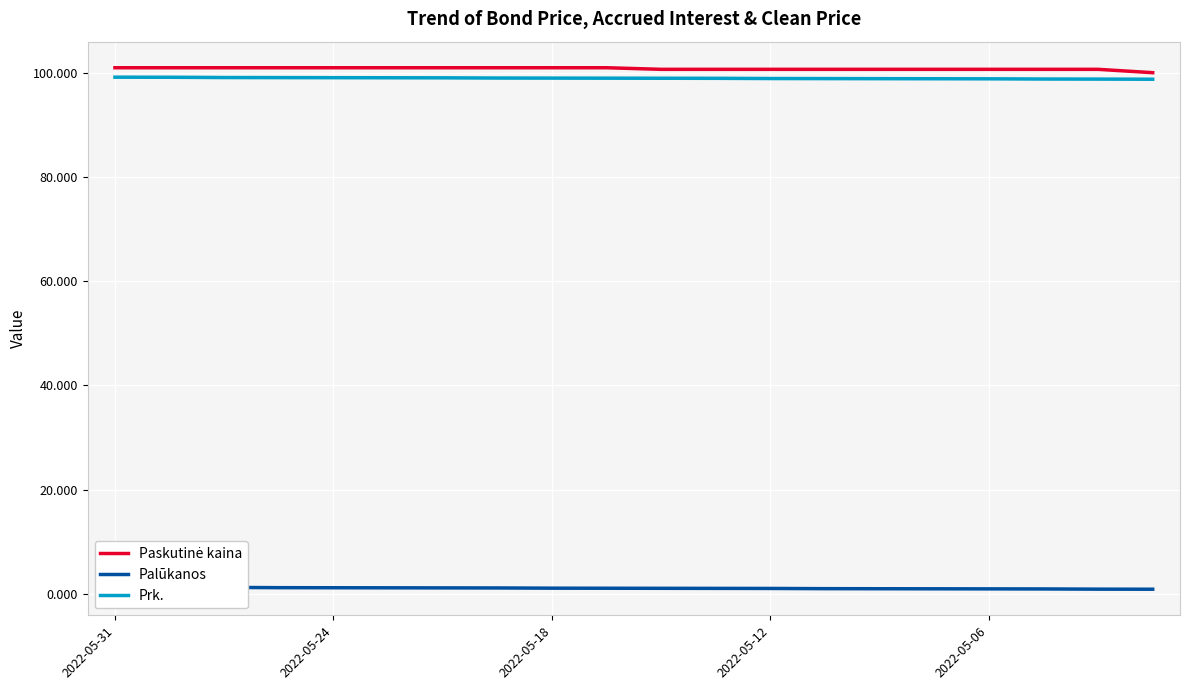

Is it true that Prk. equals 99.1 at 6?

True